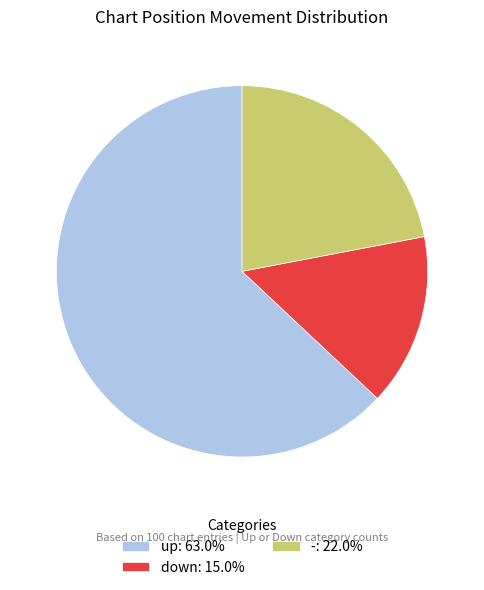

Is there a majority slice in this chart?

Yes